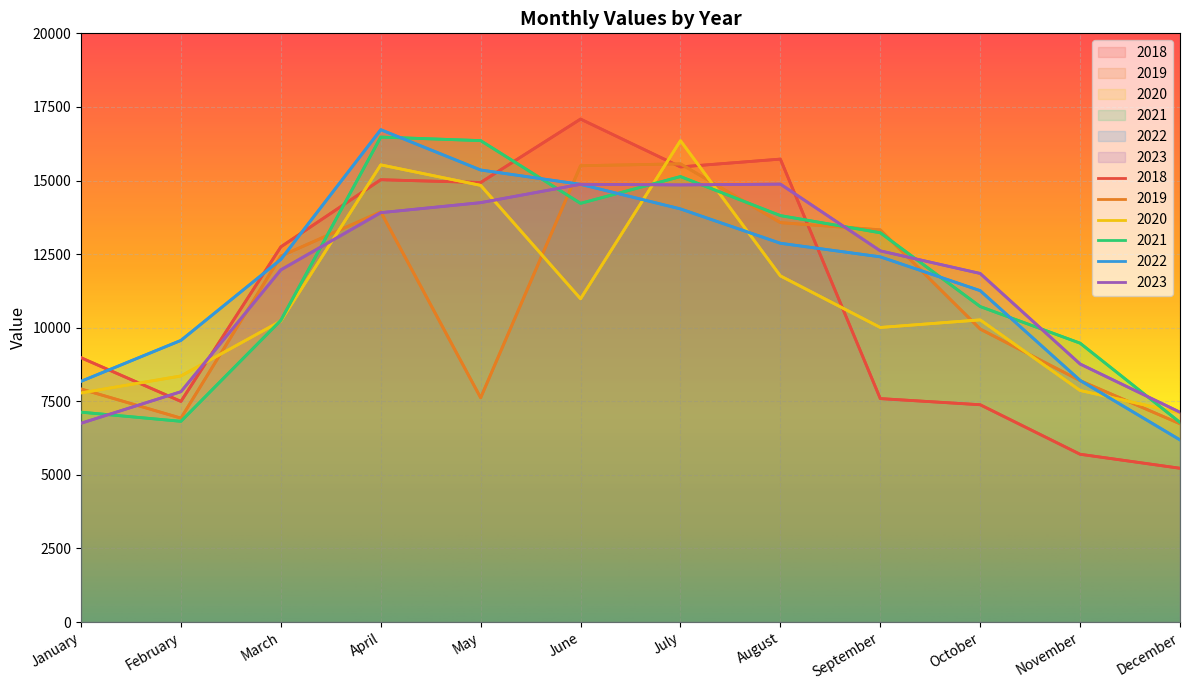

List the labels in order of 2020 value, smallest first.

December, January, November, February, September, March, October, June, August, May, April, July